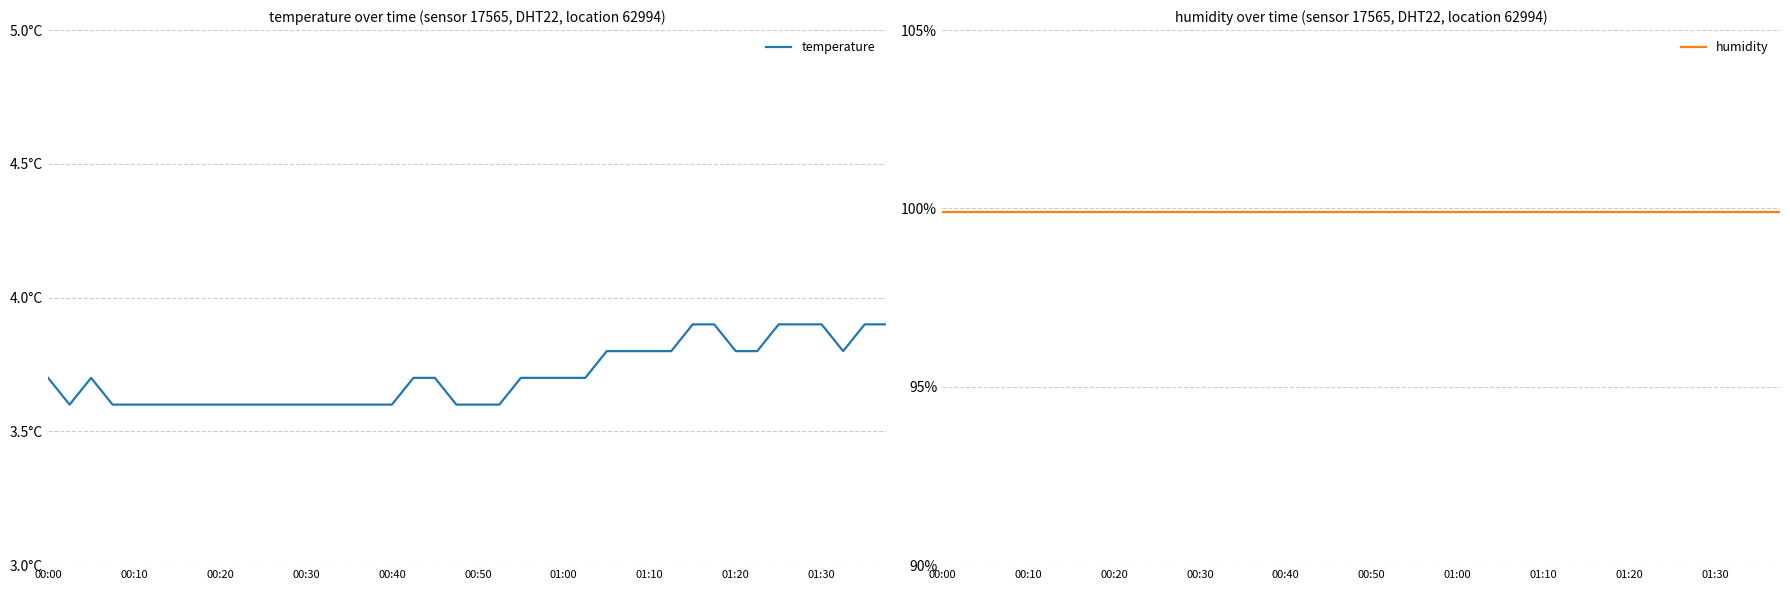

Which series has the largest range (max minus min)?

temperature